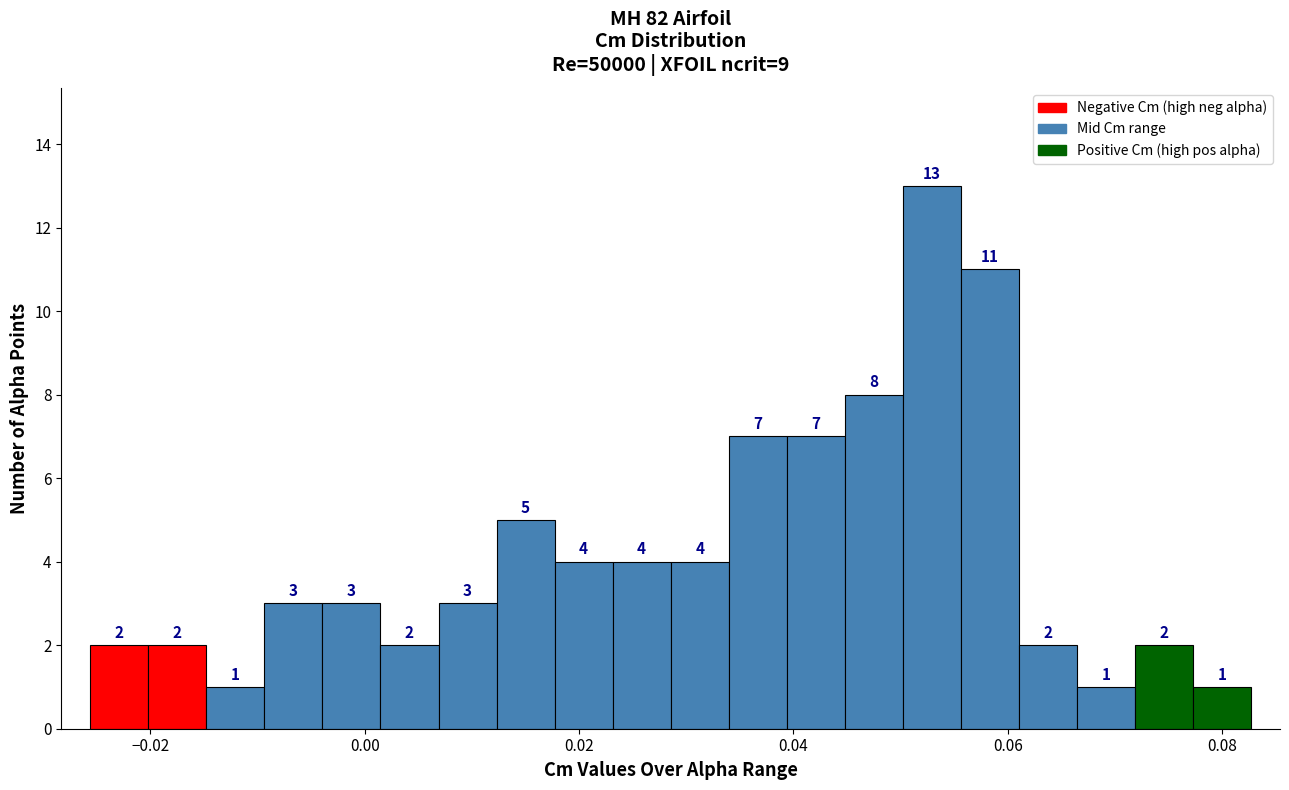

Read against the x-axis, roughly where is the centre of the tallest bar?

0.052